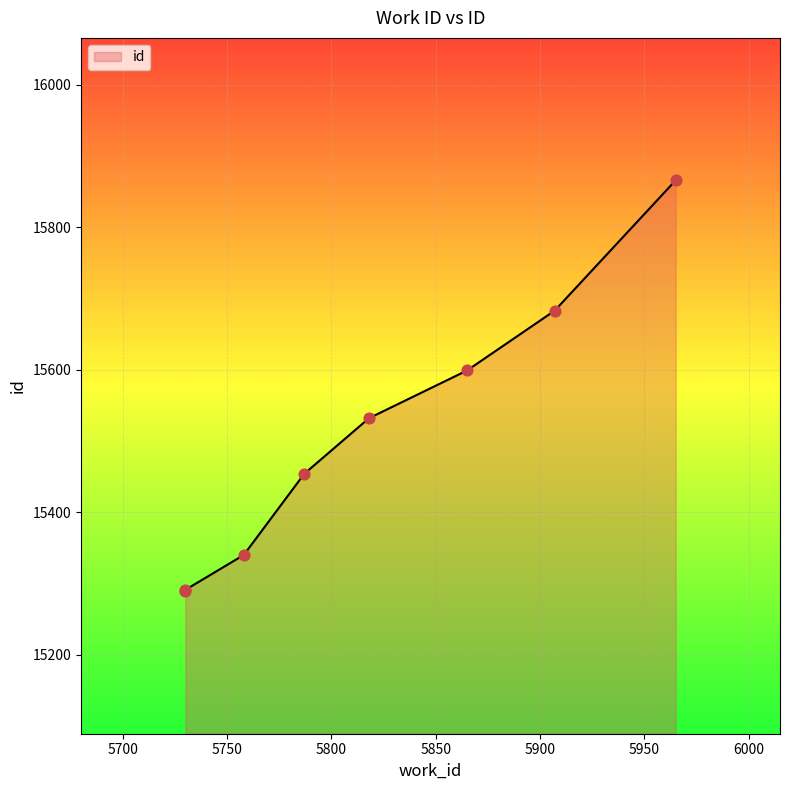

Between 5730 and 5758, which is larger?

5758